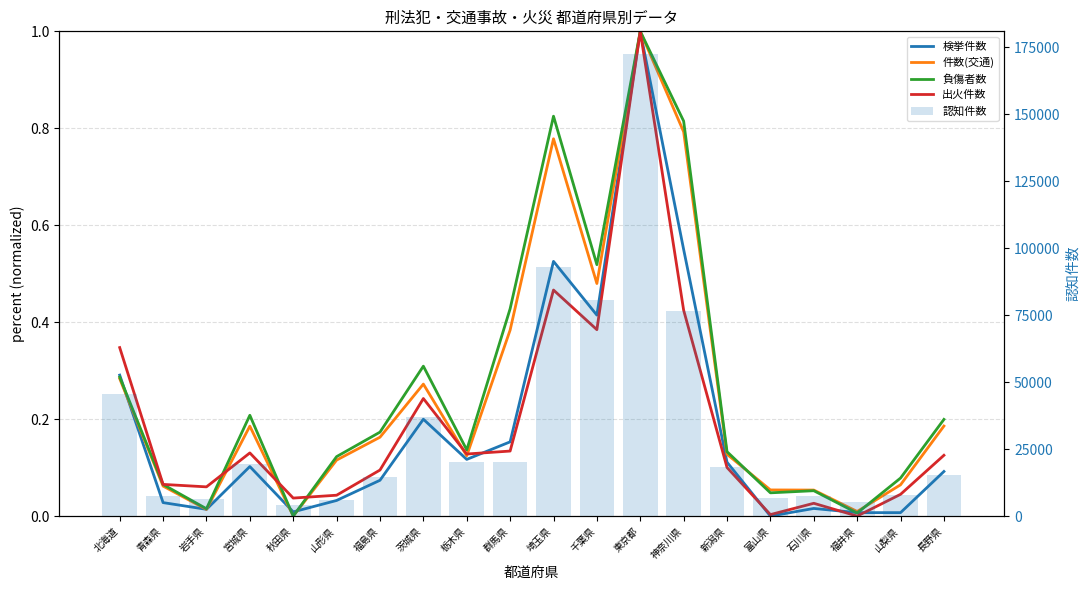

Is the value of 認知件数 at 埼玉県 greater than the value of 出火件数 at 岩手県?

Yes